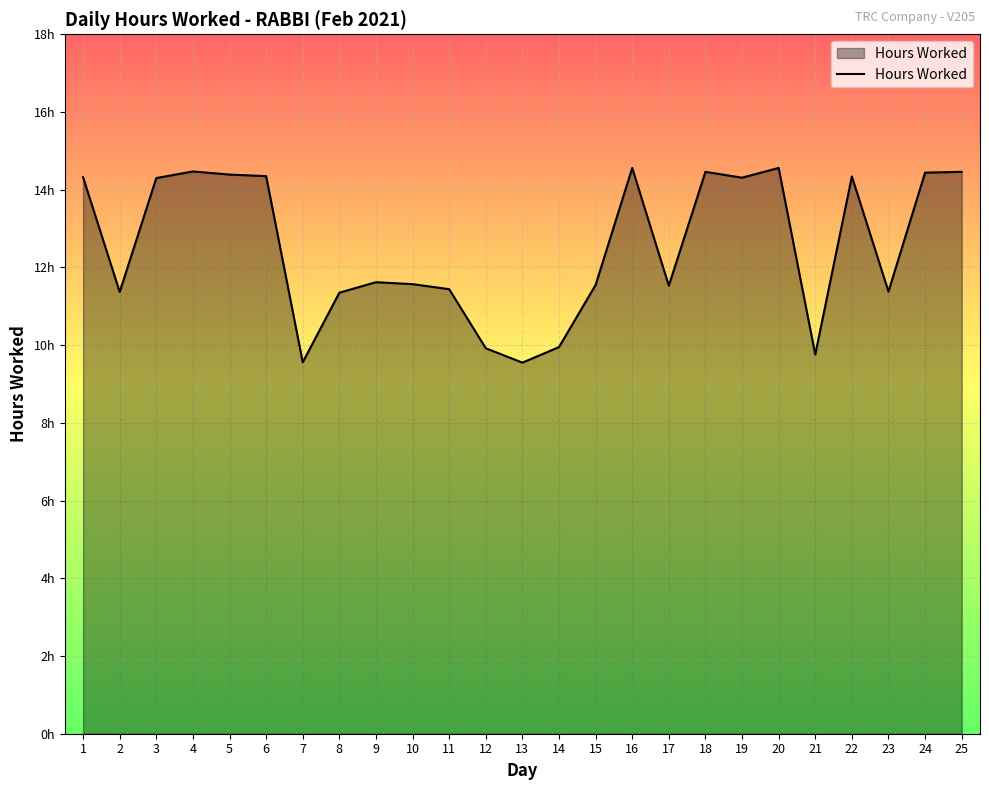

Reading left to right, transcribe all the data shown in this chart.

14.3	11.4	14.3	14.5	14.4	14.3	9.6	11.3	11.6	11.6	11.4	9.9	9.6	9.9	11.6	14.6	11.5	14.5	14.3	14.6	9.8	14.3	11.4	14.4	14.5